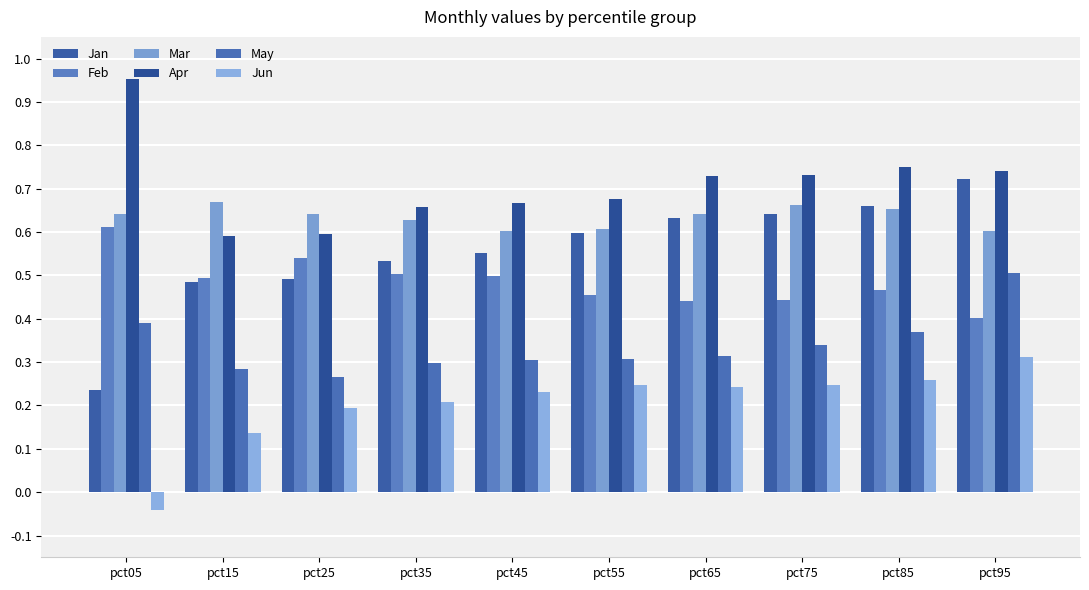

Which series changed the most between pct45 and pct65?

Jan